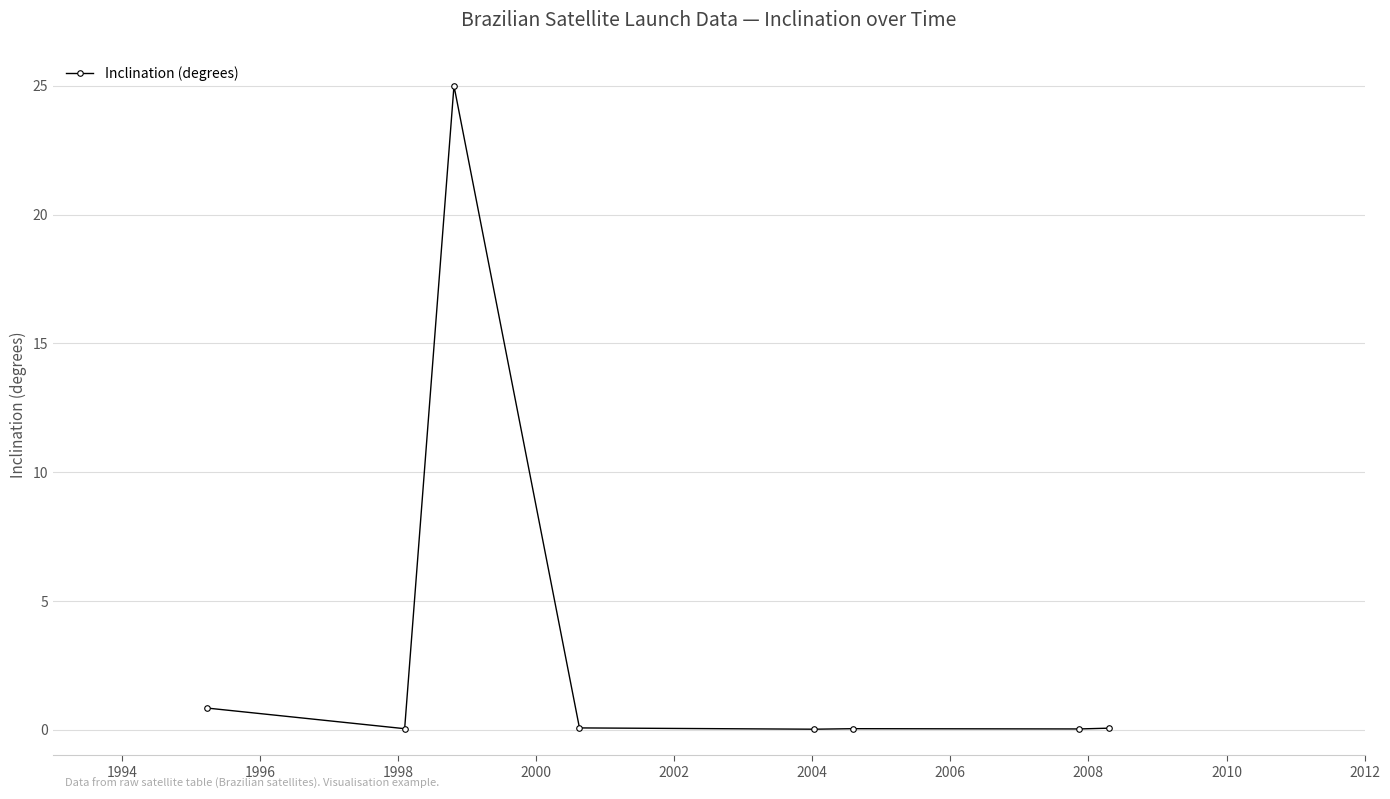

Is this an area chart (filled region under the line)?

No